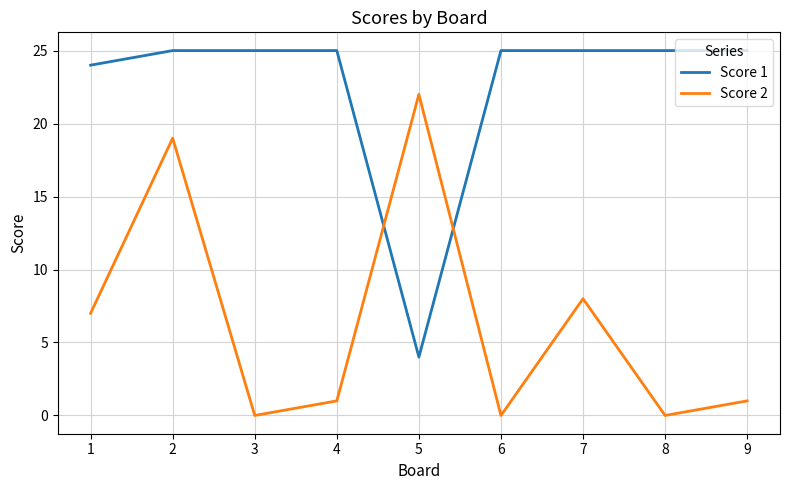

True or false: Score 2 has a value of 0 at 6.

True